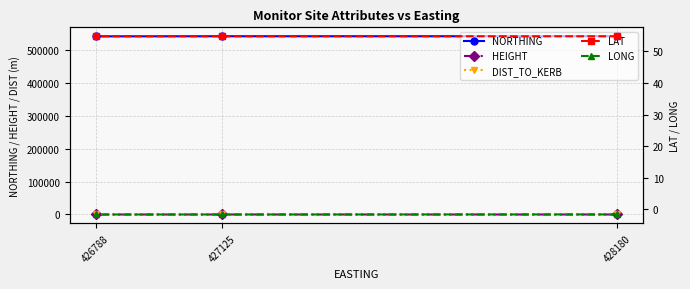

Between 427125 and 426788, which series saw the biggest shift?

NORTHING